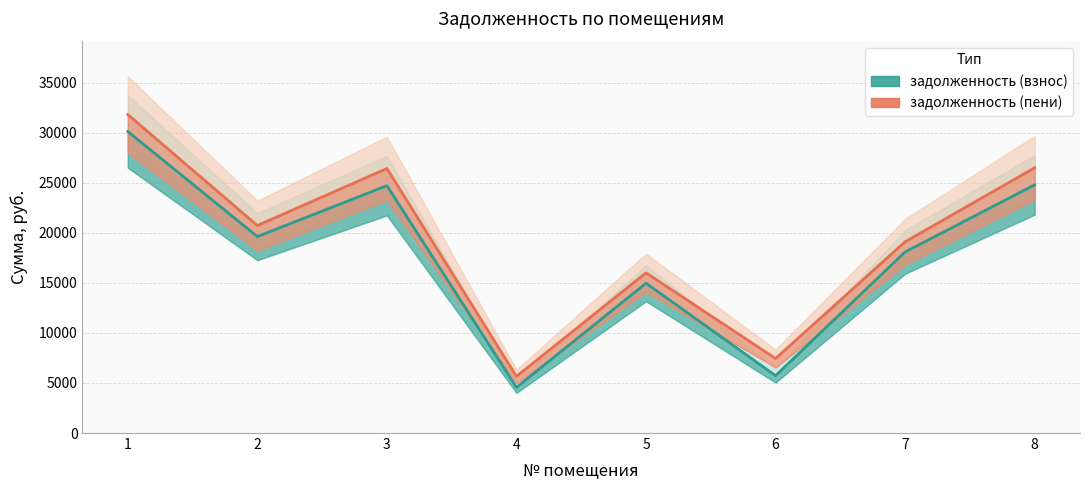

At which category is the sum across all series the highest?

1